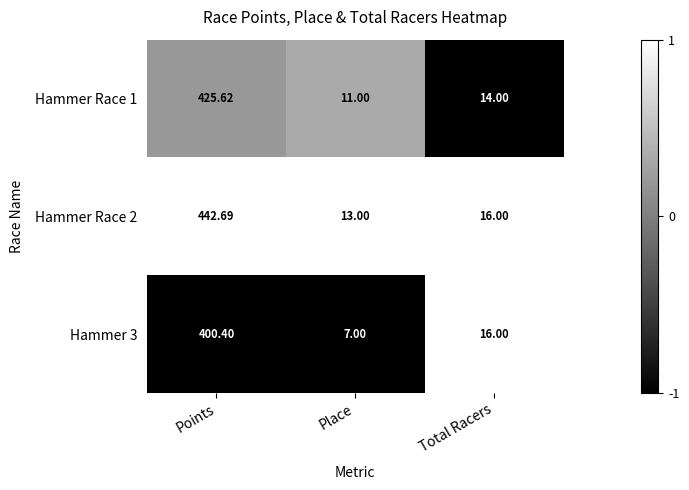

What is the smallest value displayed?

7.0